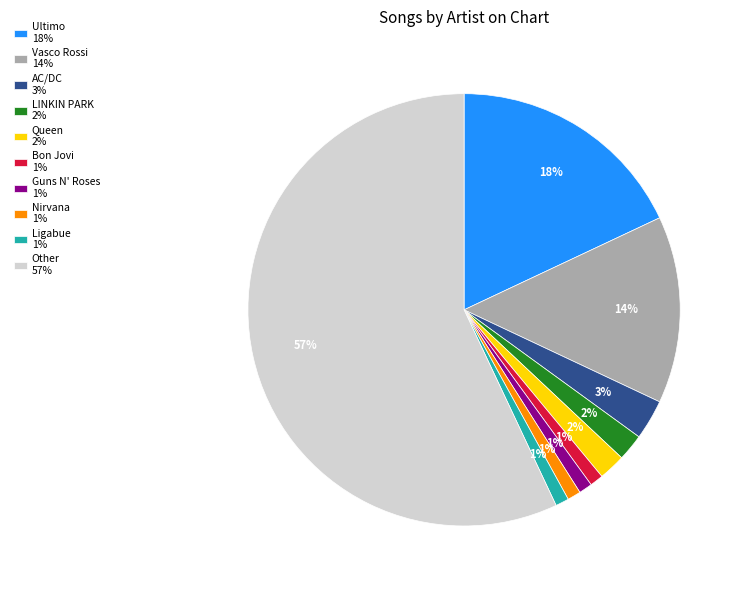

Do Queen 2% and AC/DC 3% together represent more than half of the pie?

No